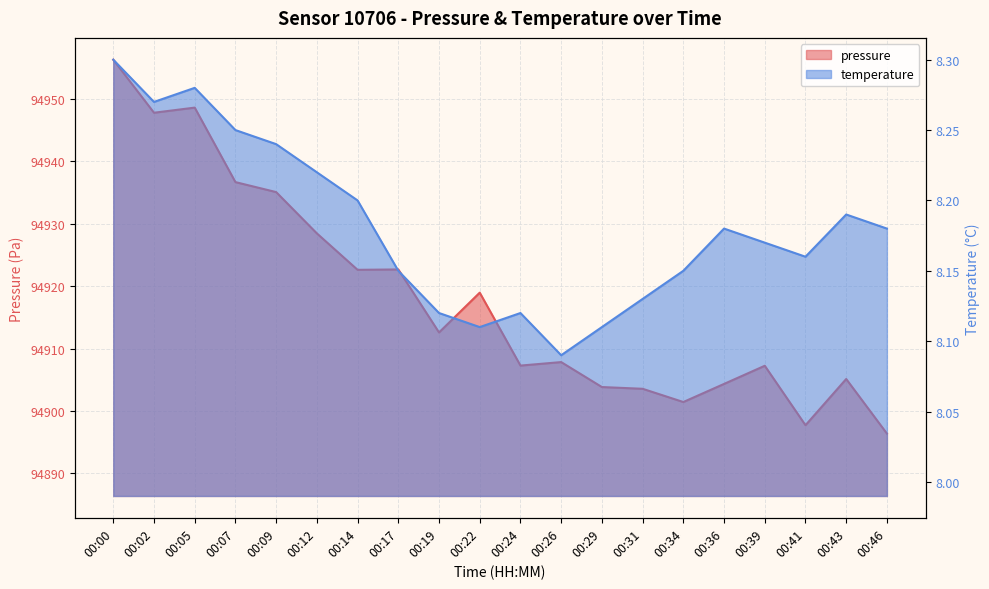

Between 00:19 and 00:39, which series saw the biggest shift?

pressure